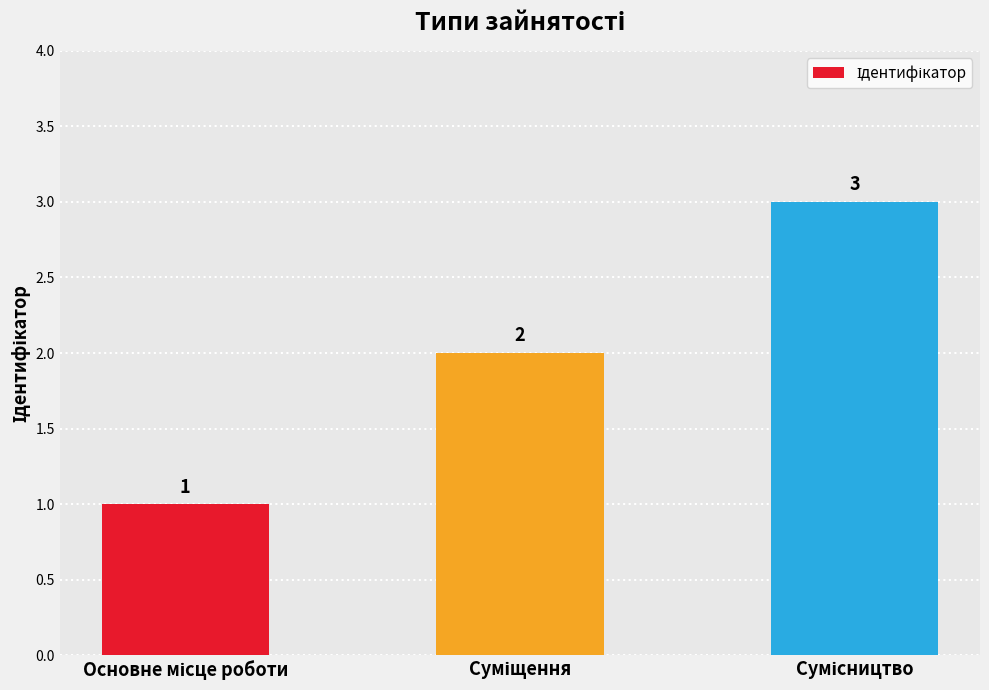

Count the number of data series in this chart.

1